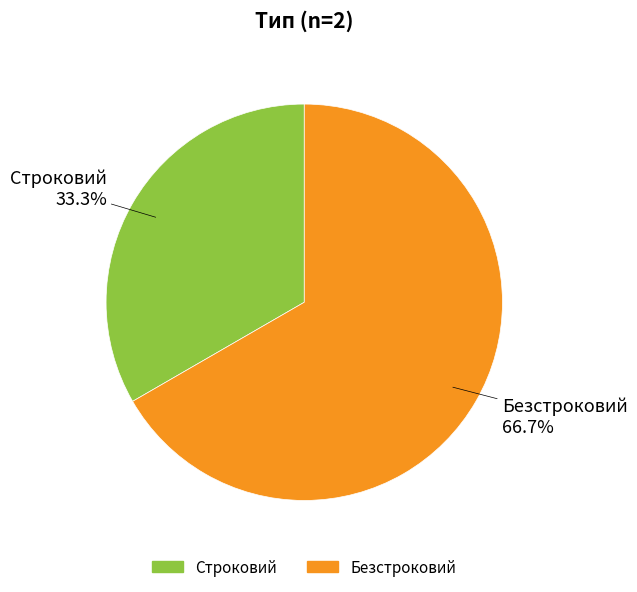

To the nearest percent, what percentage of the pie is Безстроковий?

67%